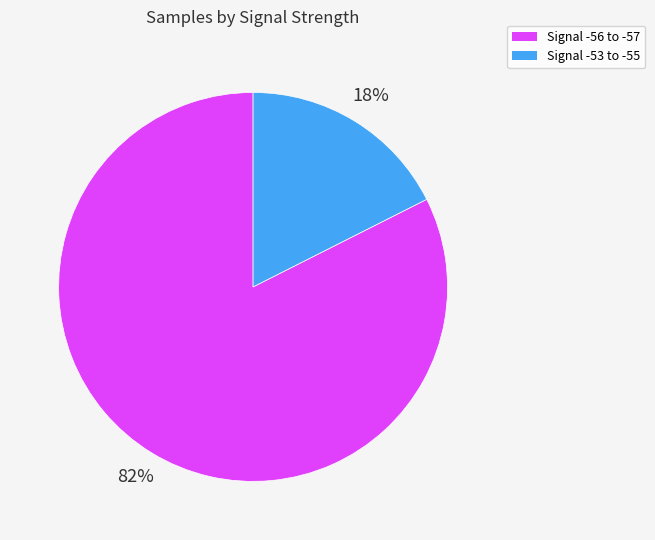

To the nearest percent, what is the average slice percentage?

50%